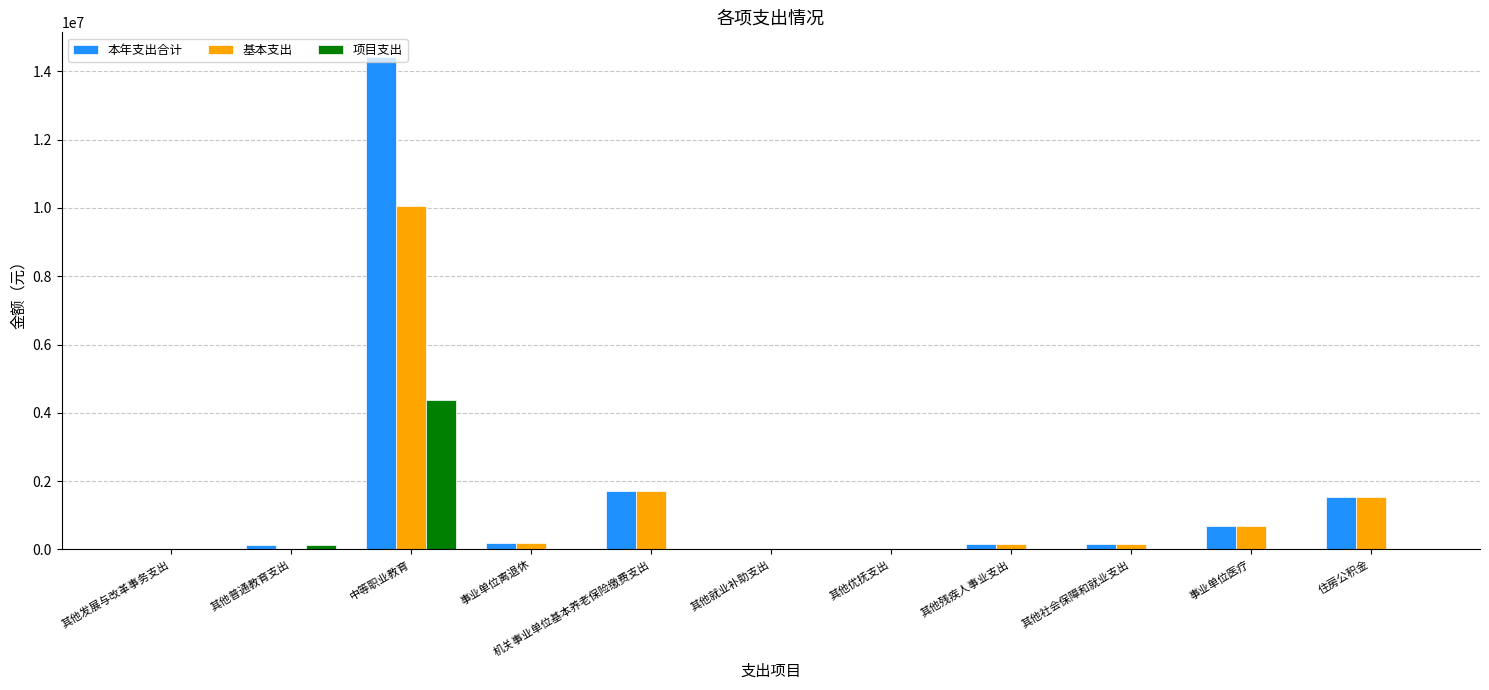

At which category is the sum across all series the highest?

中等职业教育